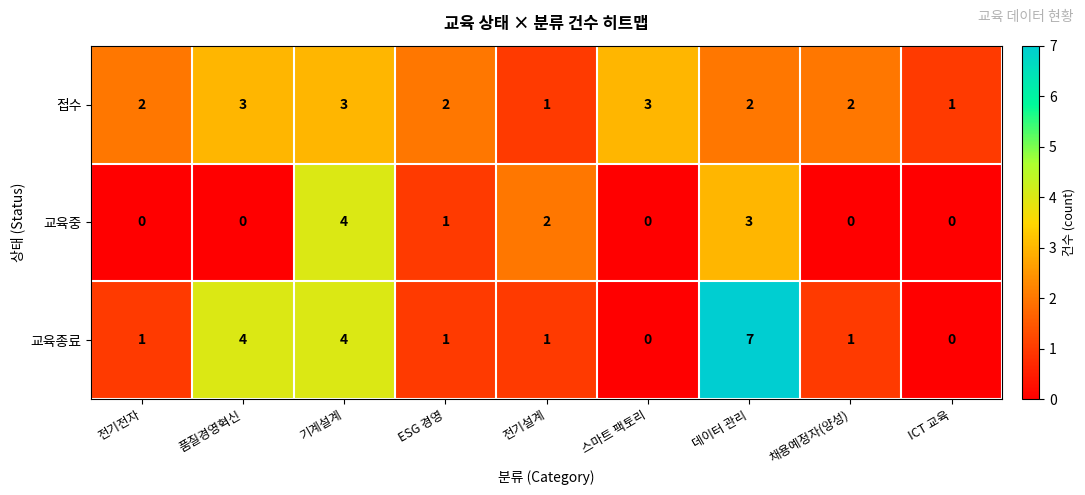

How many positive values does the 교육종료 series have?

7